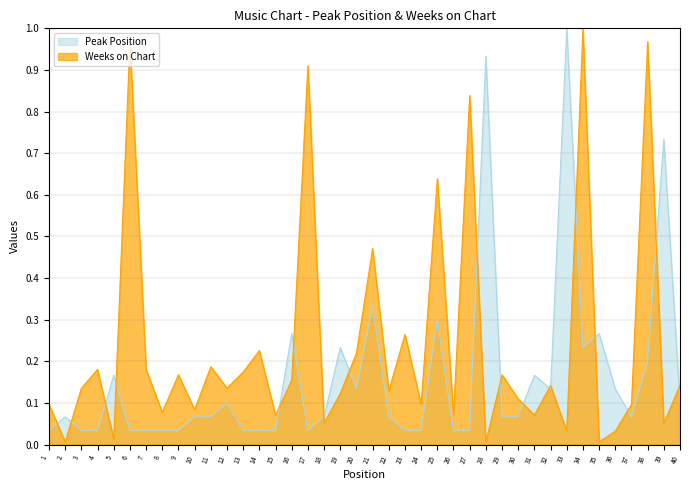

In Weeks on Chart, how many points are lower than both neighbors (excluding endpoints)?

15